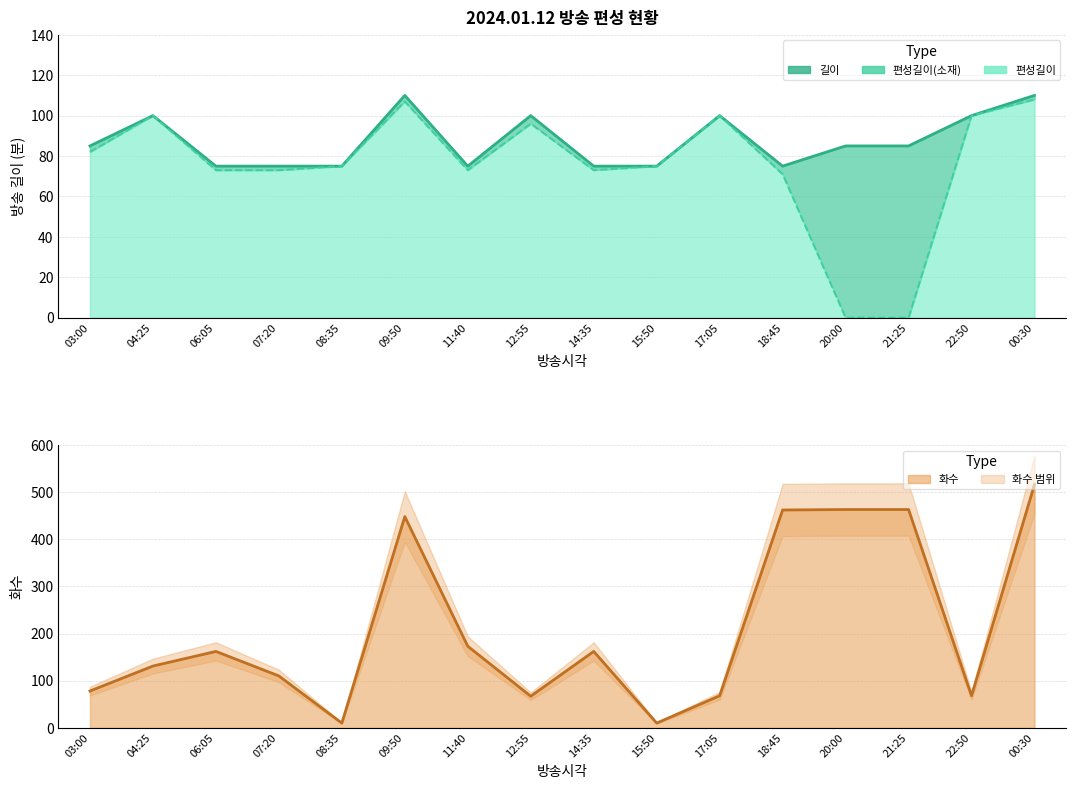

Is it true that 길이 equals 40 at 15:50?

False